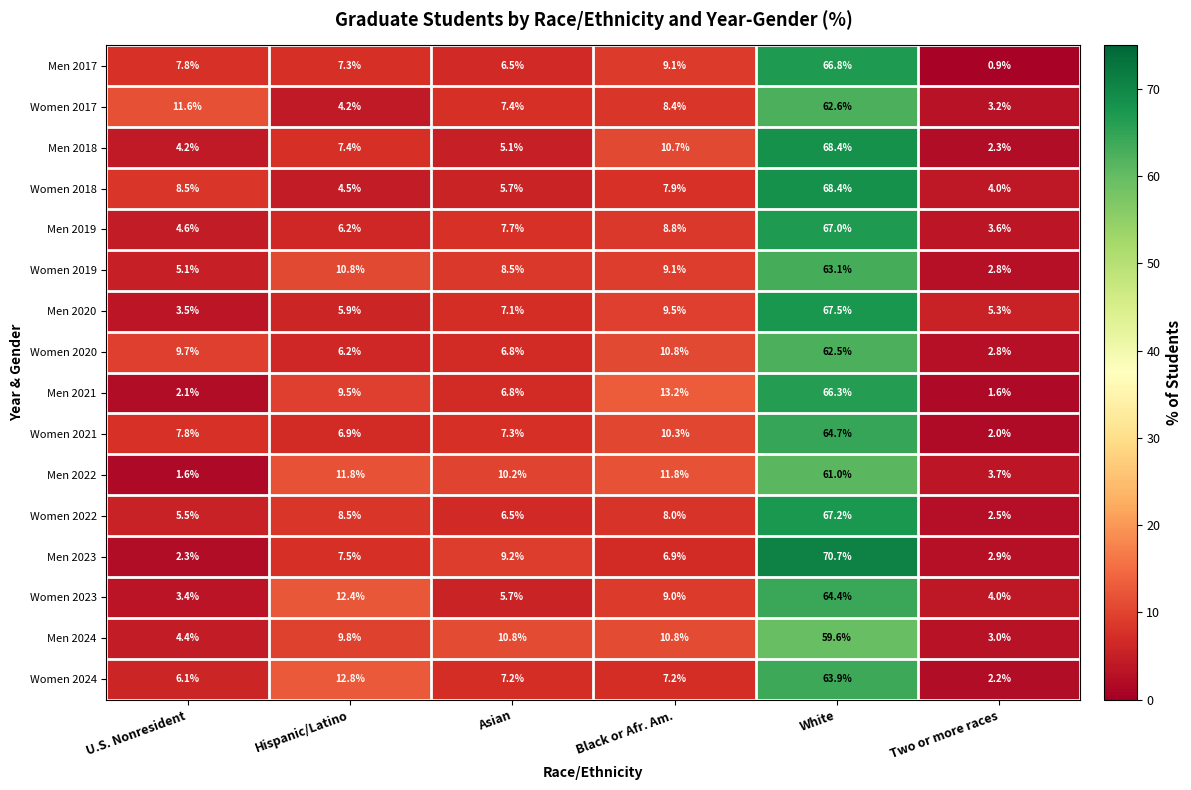

What is the minimum value shown in the chart?

0.9